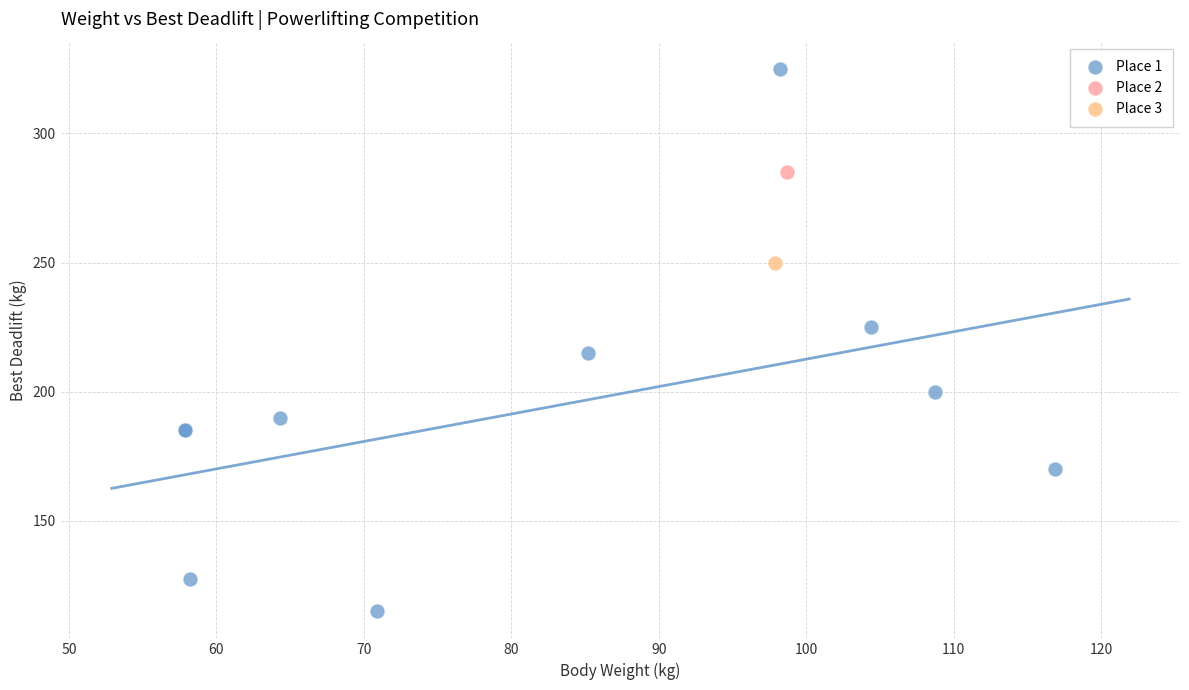

What are all the series names shown in the legend?

Place 1, Place 2, Place 3